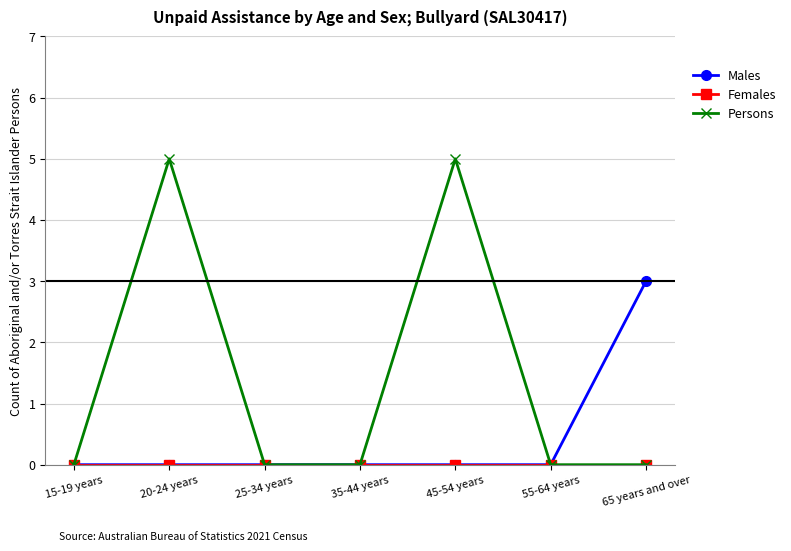

What is the label of the 1st point from the right?

65 years and over